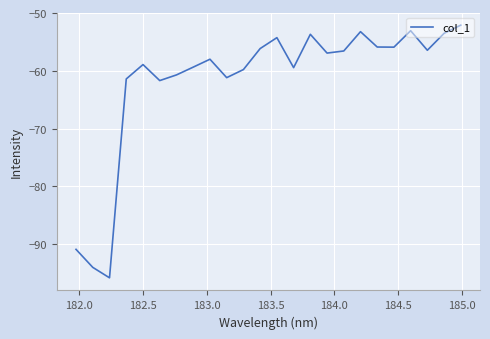

What is the maximum value shown in the chart?

-52.1